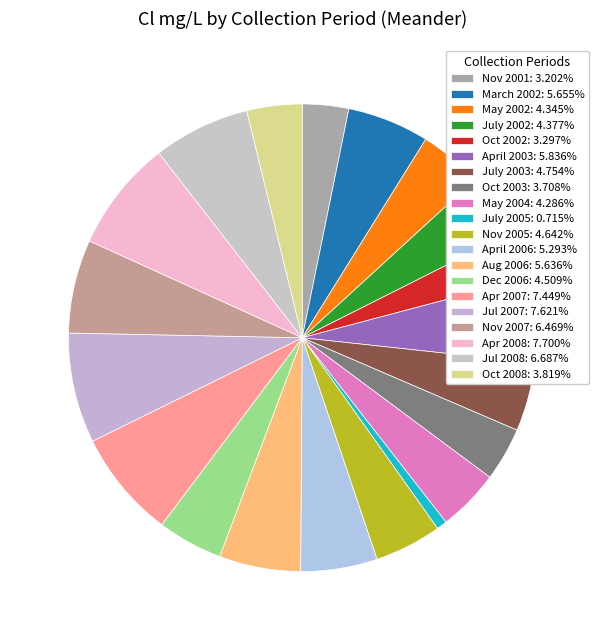

Count the number of slices in the pie.

20